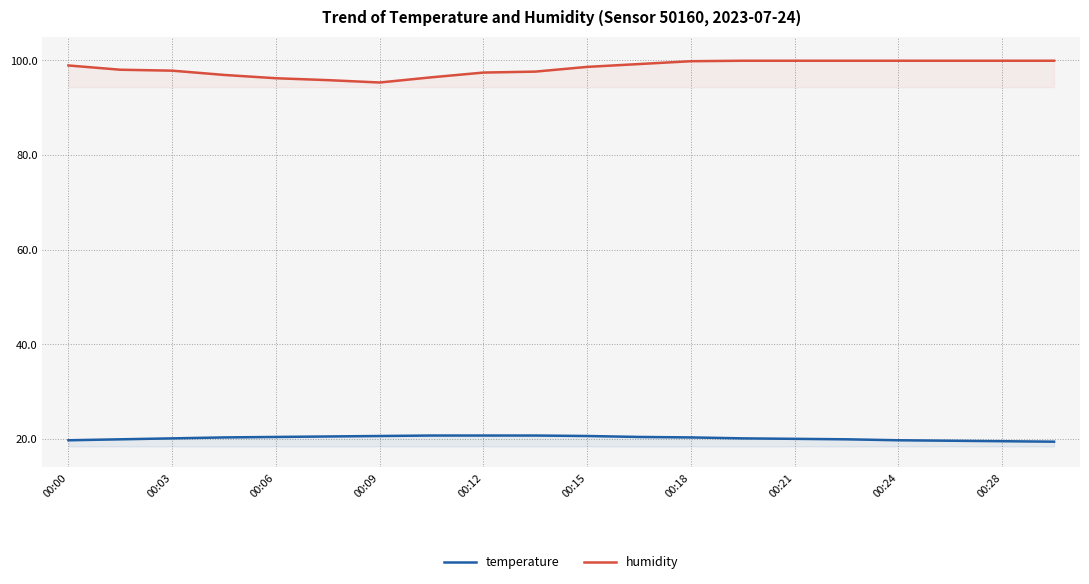

Which series has the largest total across all categories?

humidity